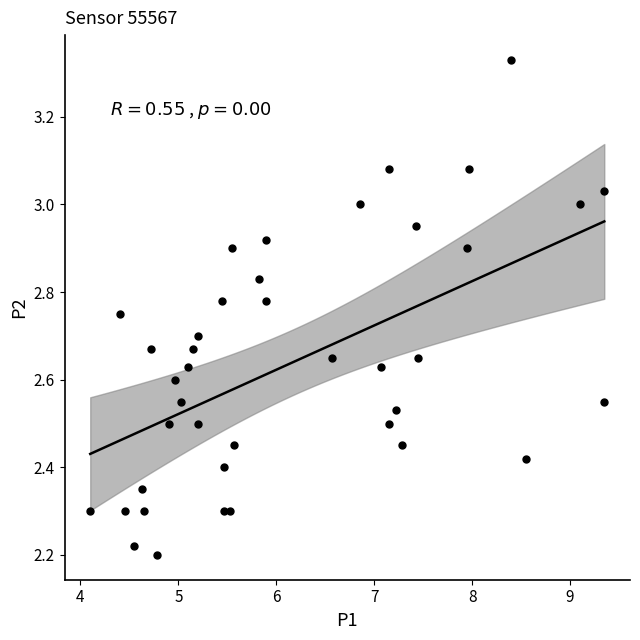

What is the range of X values (max minus min)?

5.2